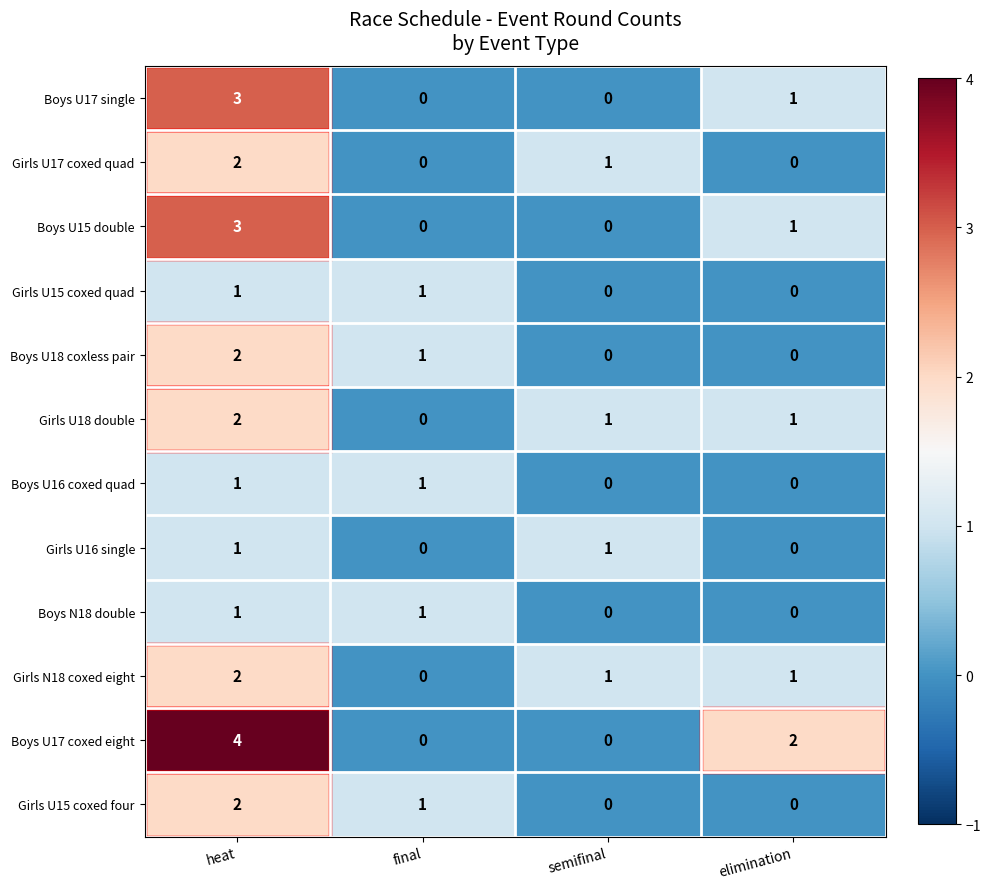

Which category has the highest value across all series?

heat